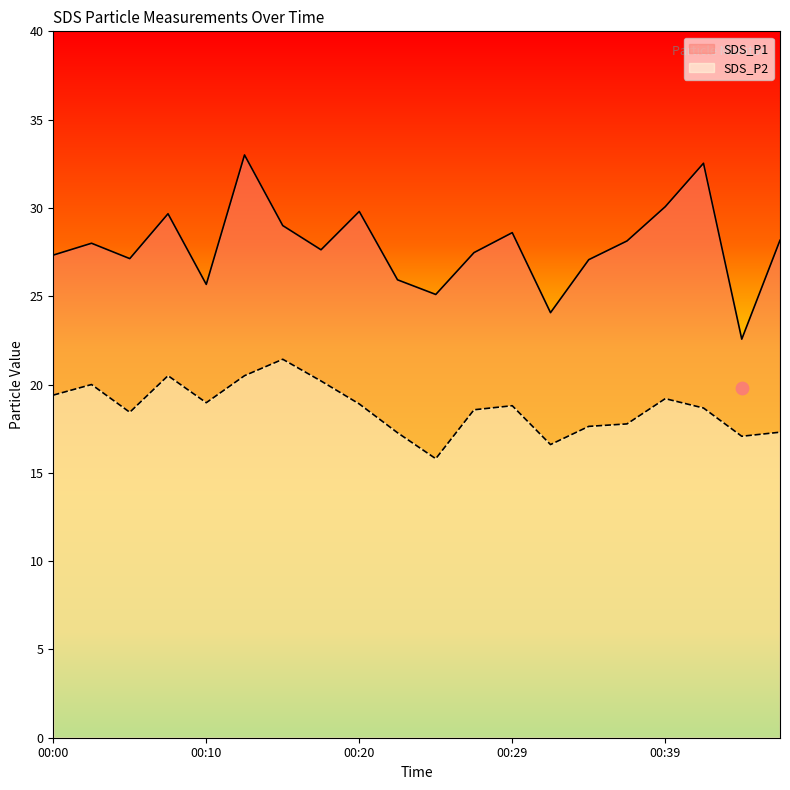

Is the value of SDS_P2 at 00:05 greater than the value of SDS_P1 at 00:42?

No